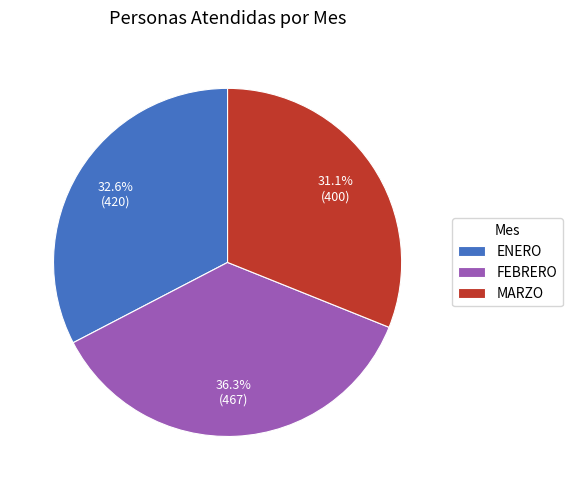

Does MARZO account for over 50% of the chart?

No